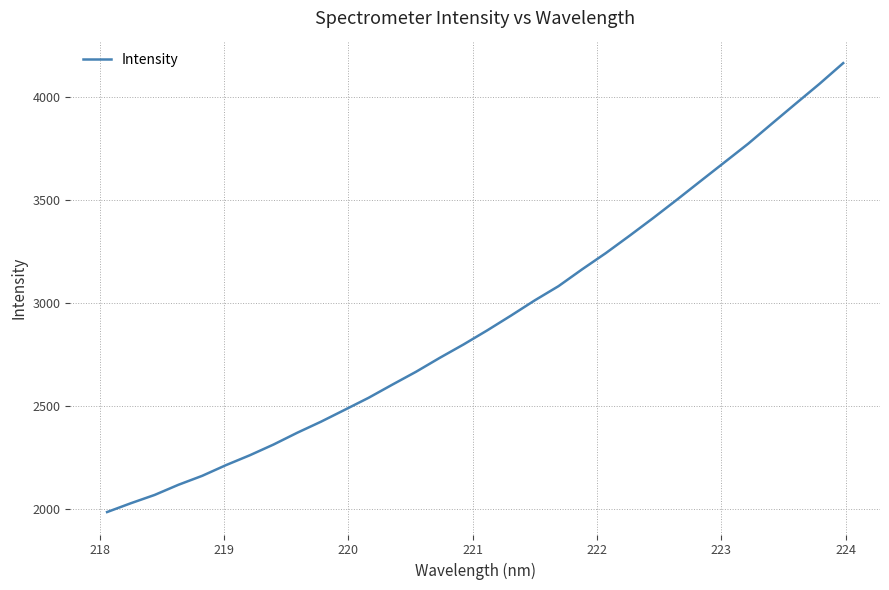

What is the smallest value displayed?

1984.0